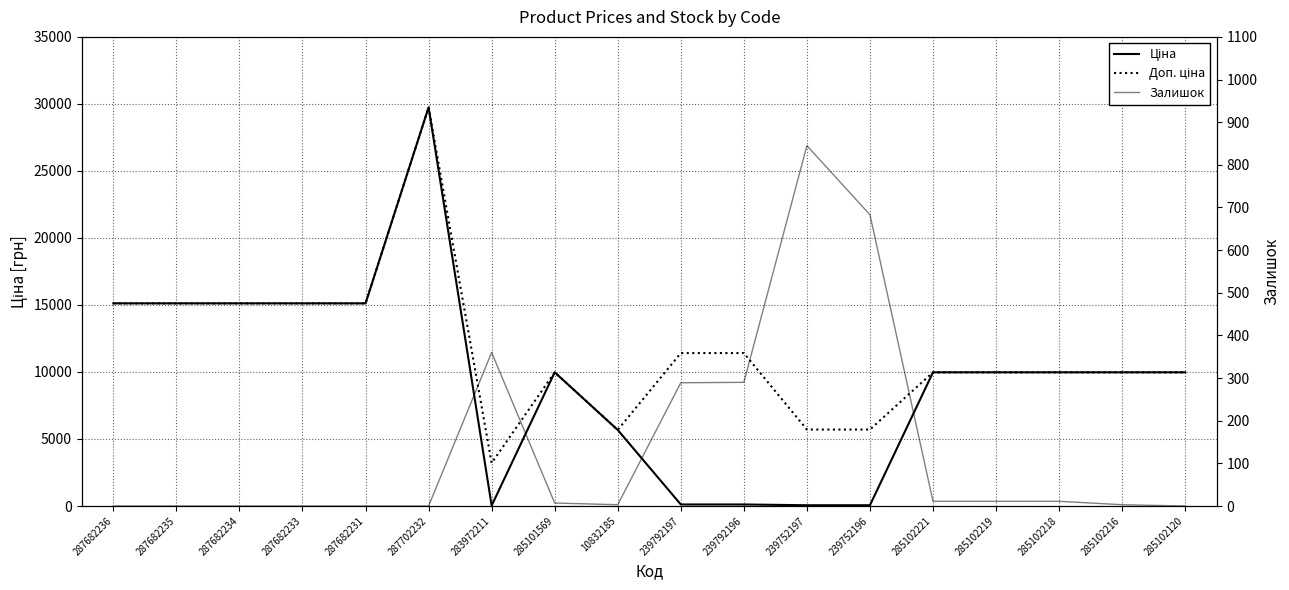

Which series has the largest total across all categories?

Доп. ціна